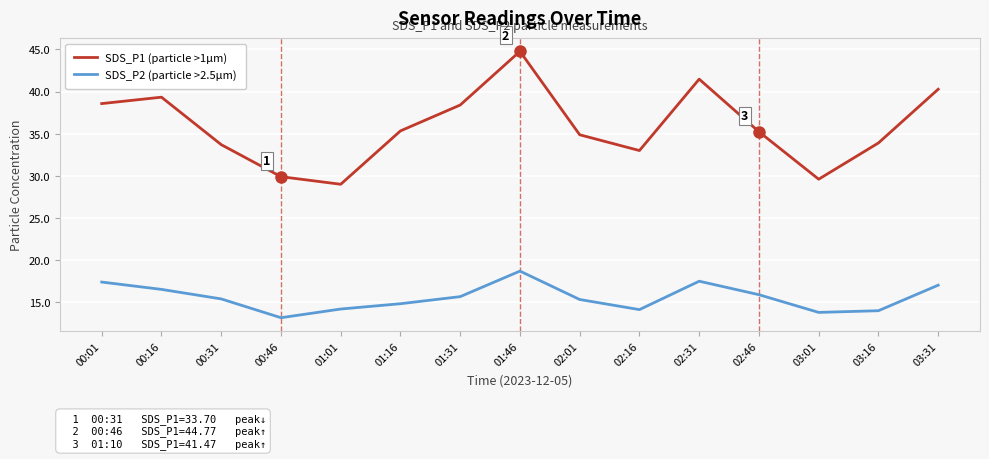

What position from the left is 01:31?

7